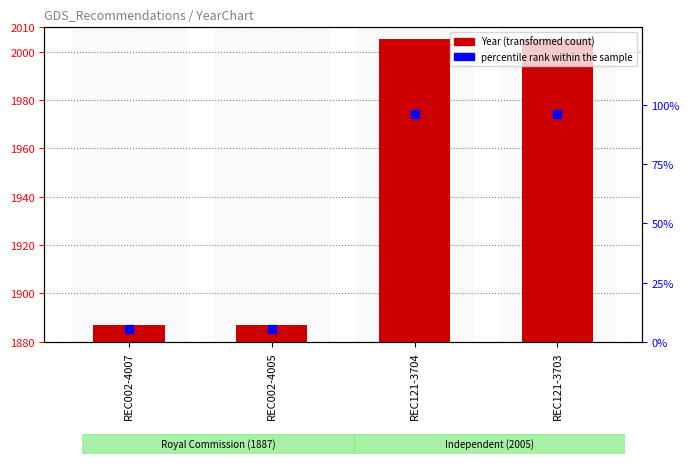

At which category is the sum across all series the highest?

REC121-3704